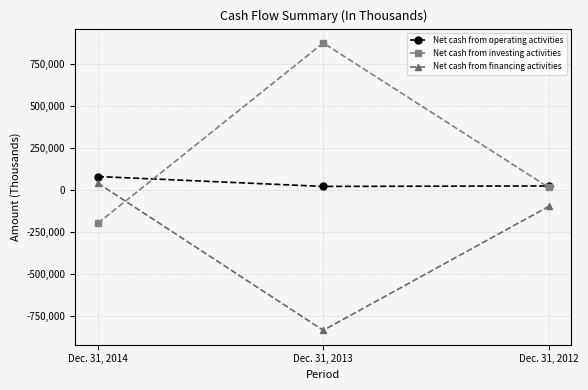

What is the difference between the highest and lowest values at Dec. 31, 2014?

278374